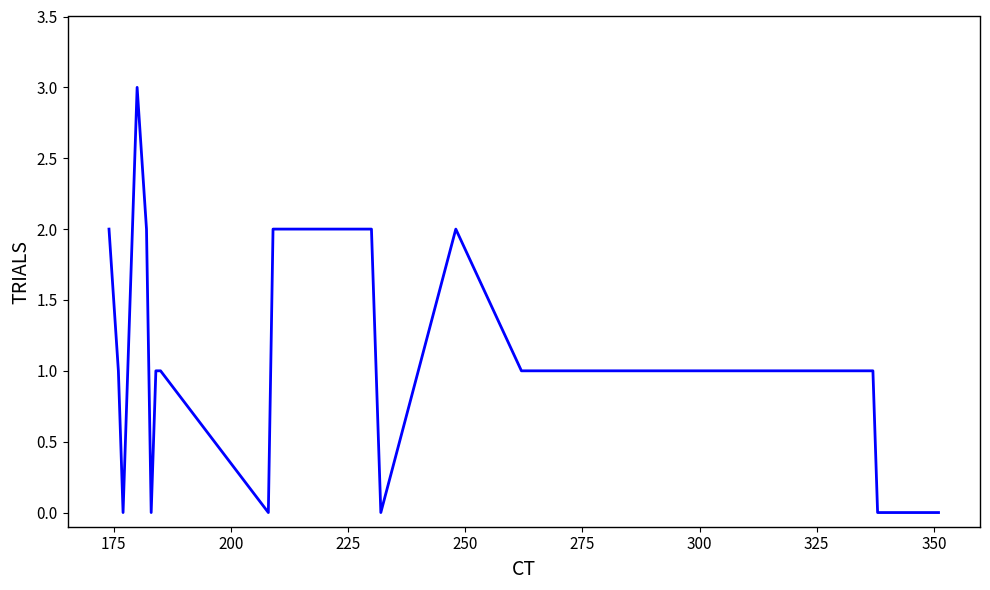

What is the difference between the maximum and minimum values?

3